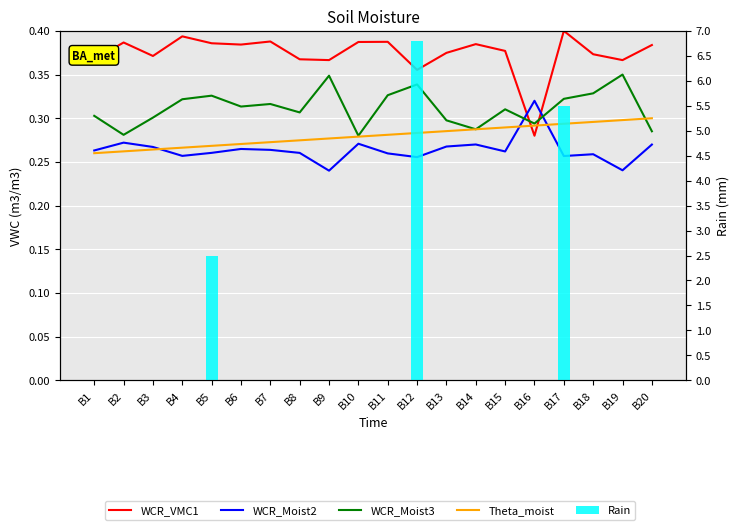

Which series has the widest spread of values?

Rain